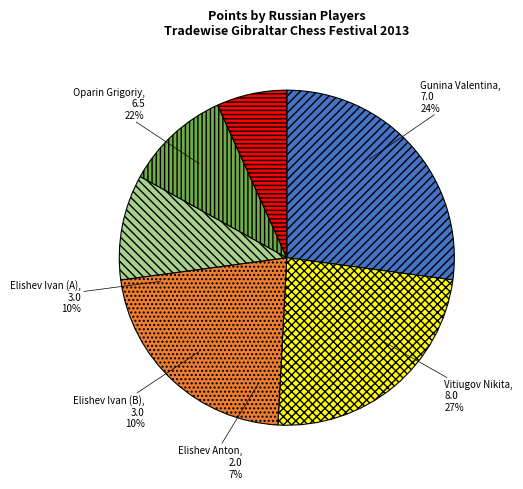

To the nearest percent, what is the difference between the Elishev Ivan (B) and Elishev Anton slice percentages?

3%